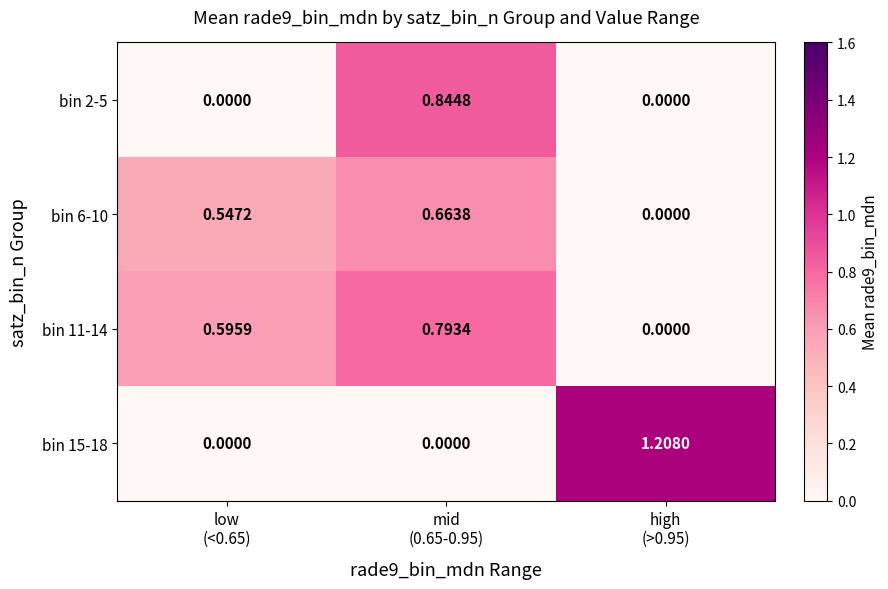

How many series are shown in this chart?

4